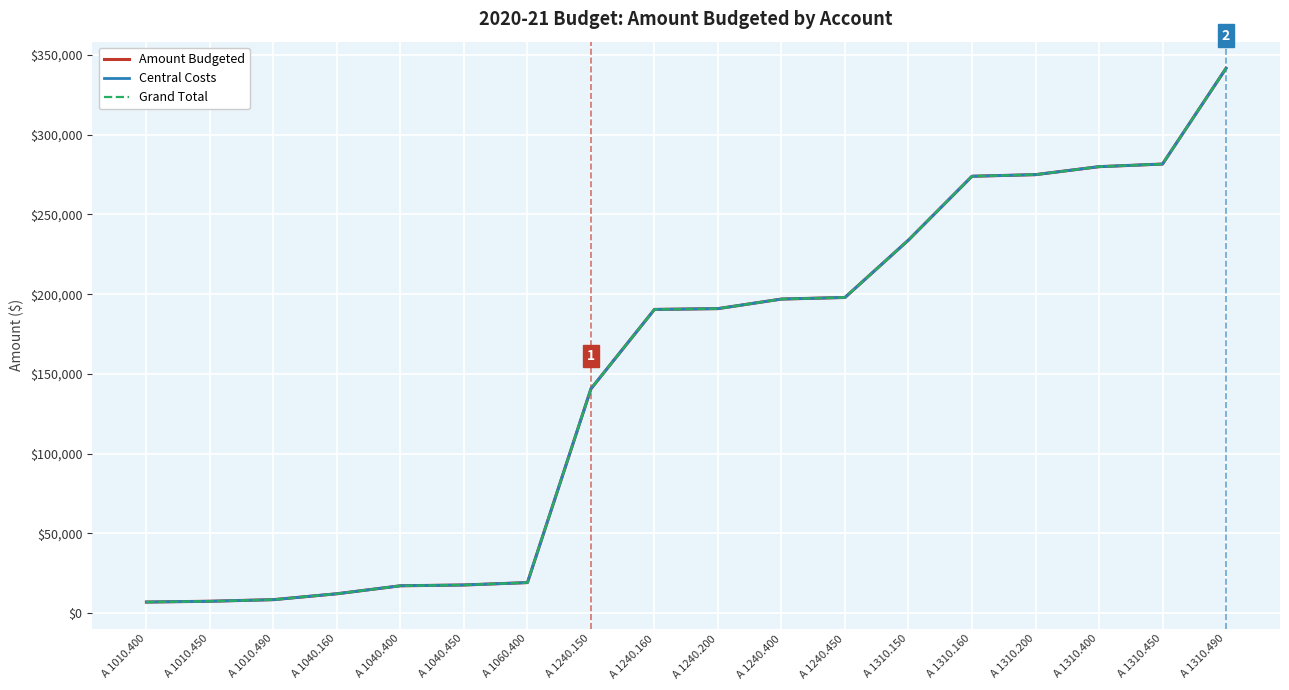

The Grand Total series shows 12200 at A 1040.160. True or false?

True